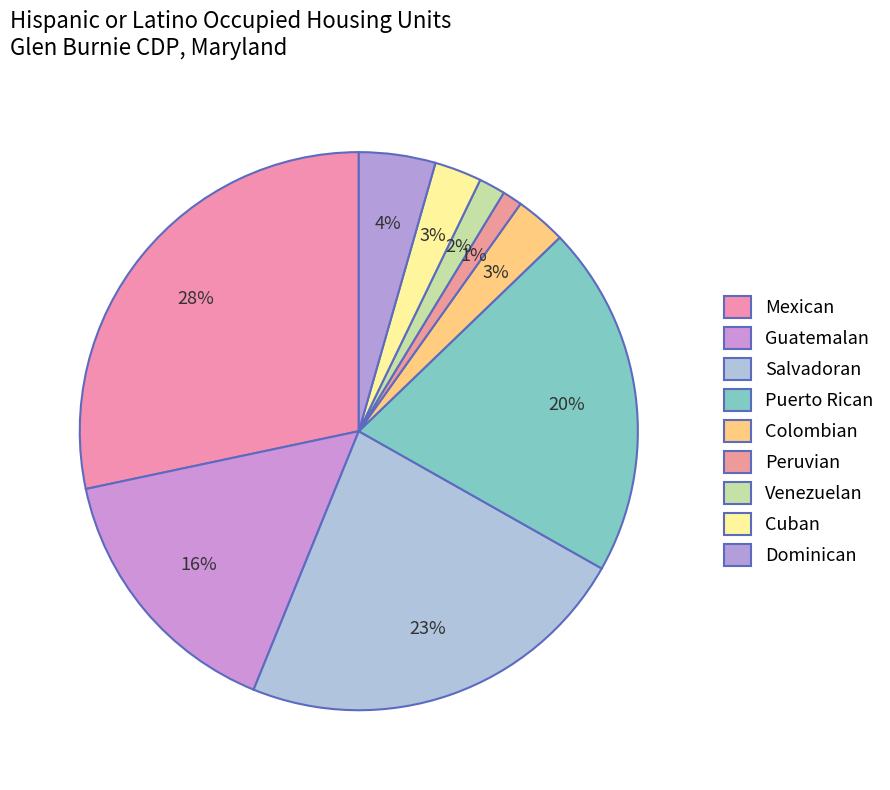

How many slices are in this pie chart?

9